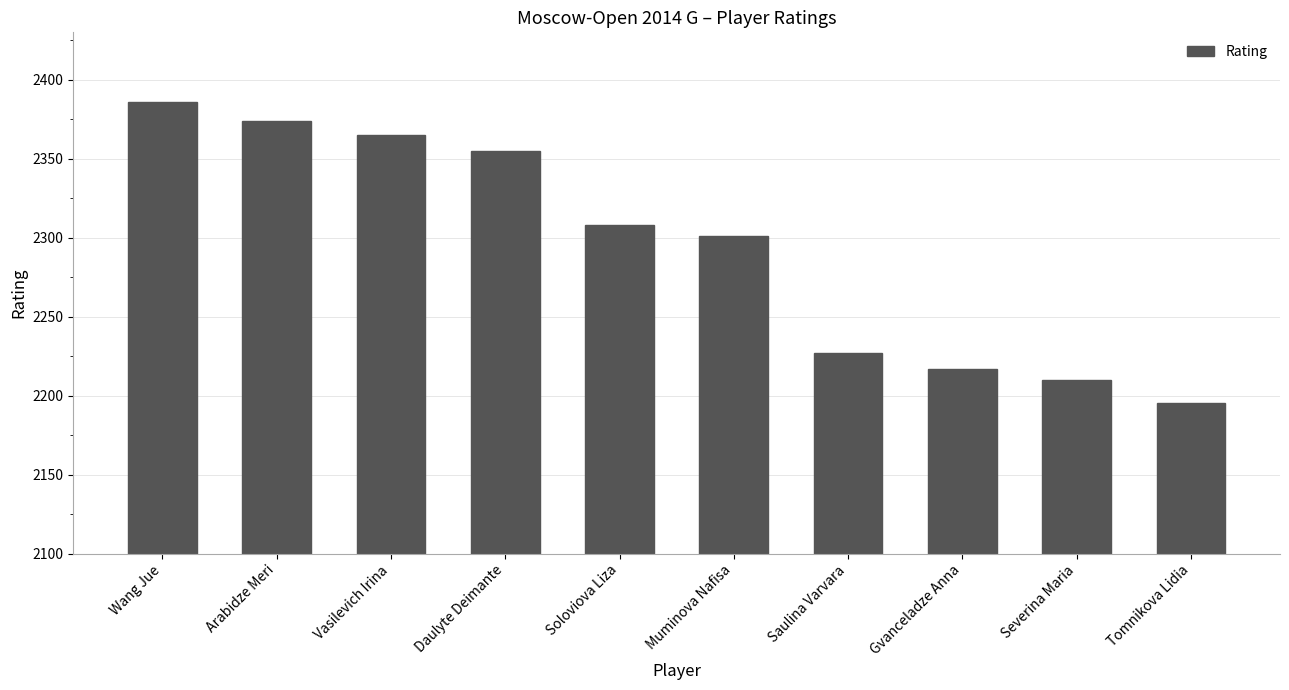

What is the average value?

2294